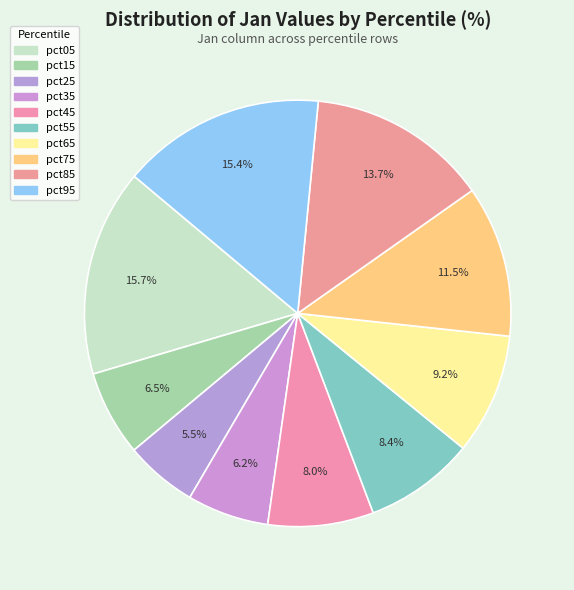

Is there a majority slice in this chart?

No